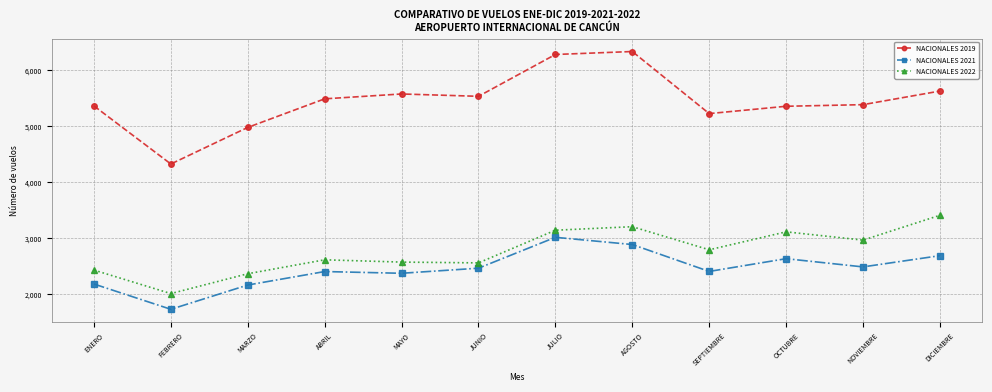

Between ENERO and NOVIEMBRE, which series saw the biggest shift?

NACIONALES 2022